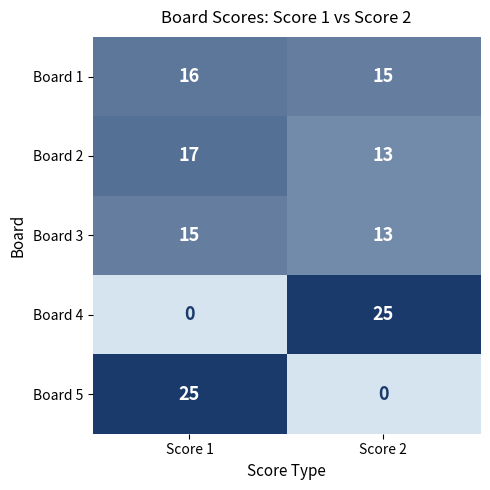

Rank the categories by Board 2 value from highest to lowest.

Score 1, Score 2